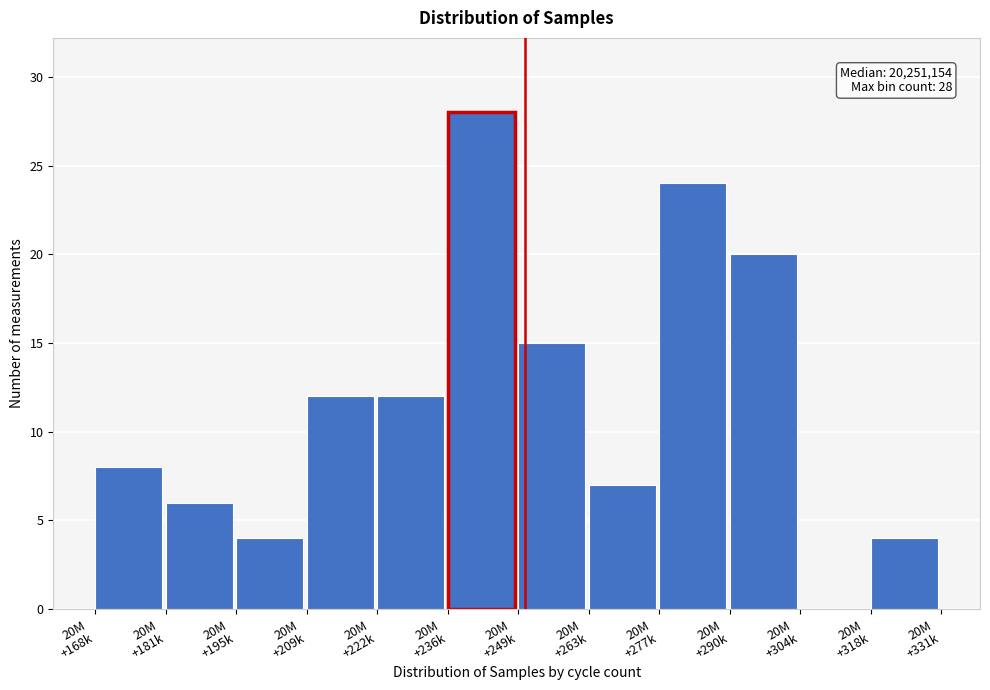

What is the sum of all values?

140